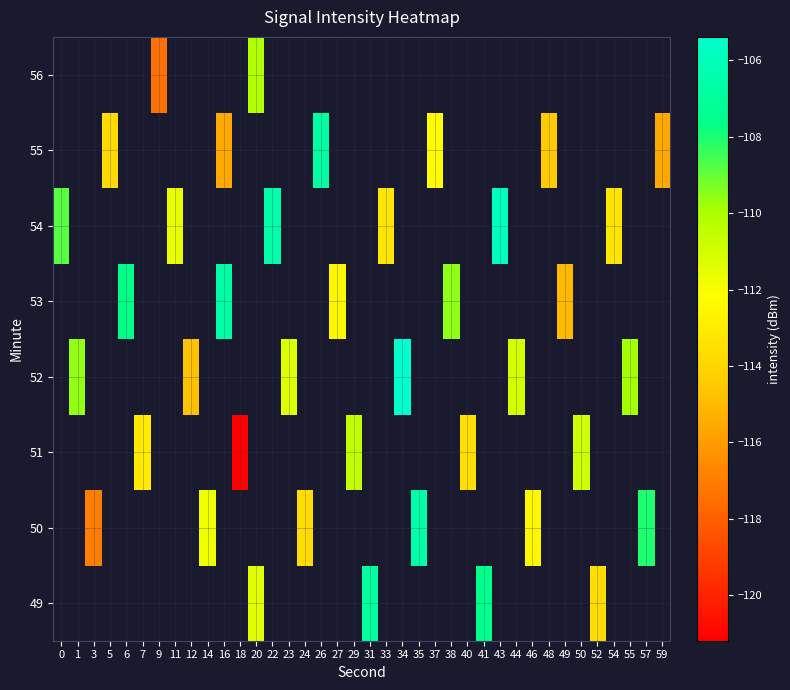

Count the number of categories in the chart.

38